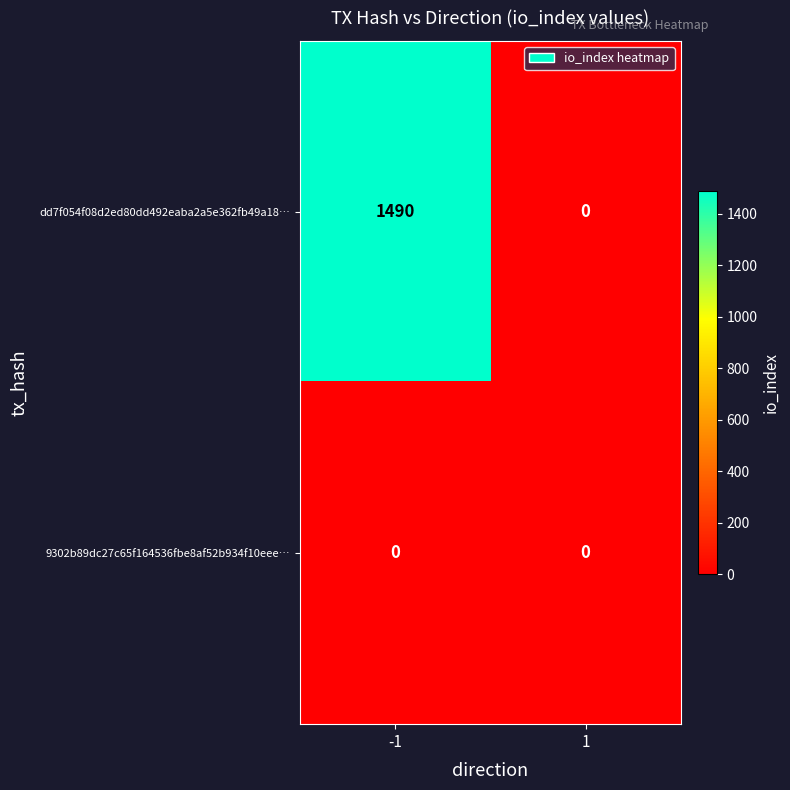

List the series in order of their overall mean, highest first.

dd7f054f08d2ed80dd492eaba2a5e362fb49a18…, 9302b89dc27c65f164536fbe8af52b934f10eee…